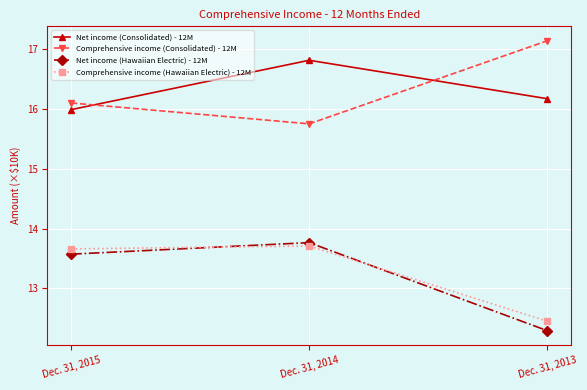

Rank the series by their maximum value, from highest to lowest.

Comprehensive income (Consolidated) - 12M, Net income (Consolidated) - 12M, Net income (Hawaiian Electric) - 12M, Comprehensive income (Hawaiian Electric) - 12M